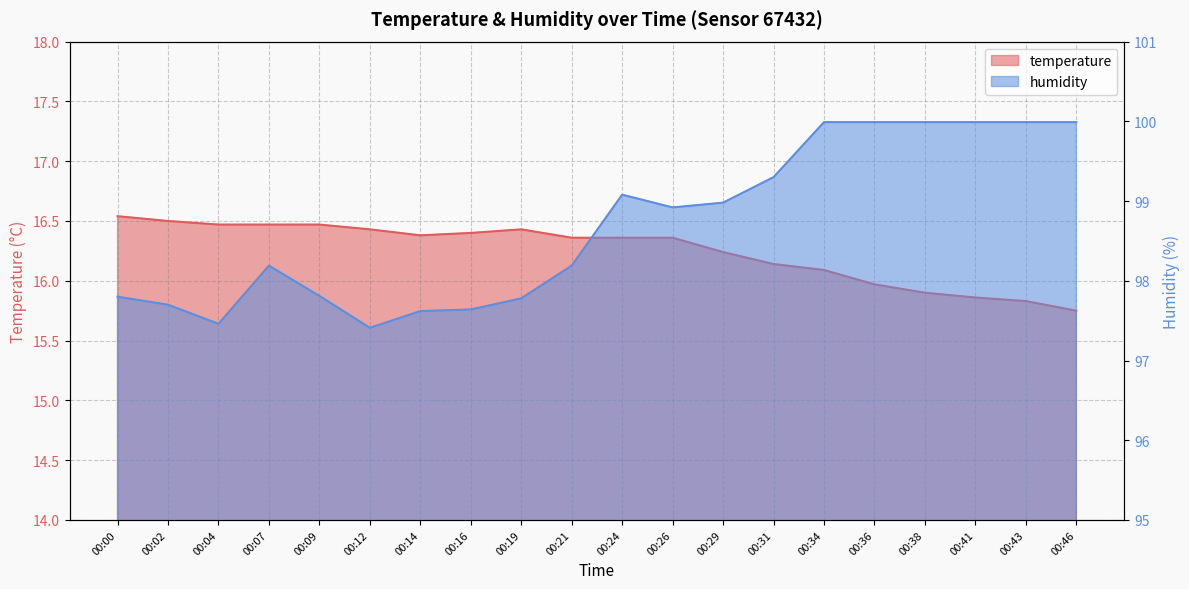

Between 00:12 and 00:24, which is larger?

00:12